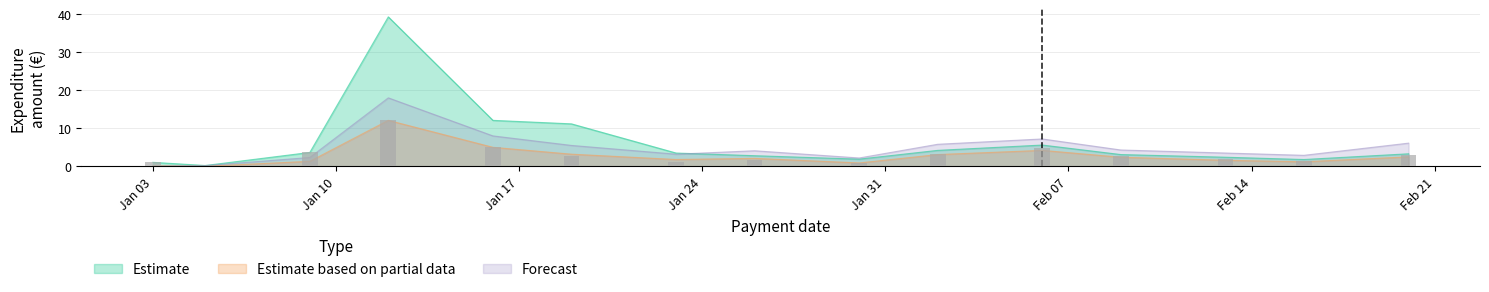

Rank the series at 2023-01-05 from lowest to highest value.

Estimate based on partial data, Forecast, Estimate